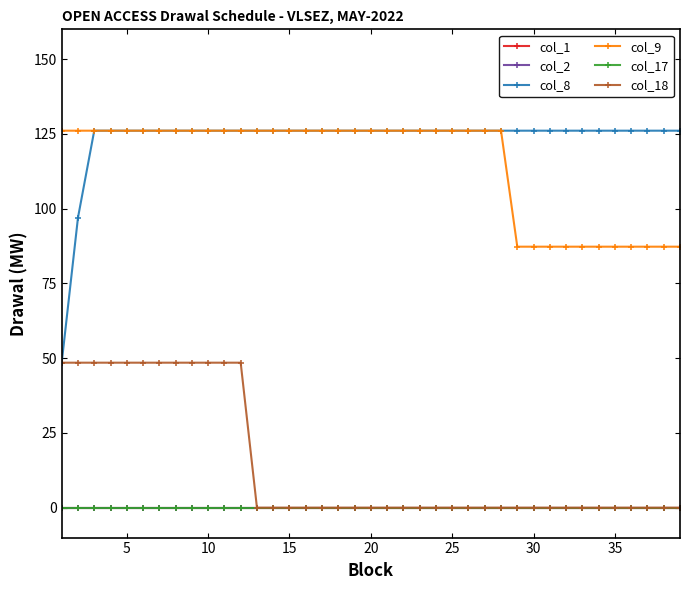

What is the greatest value displayed?

126.1